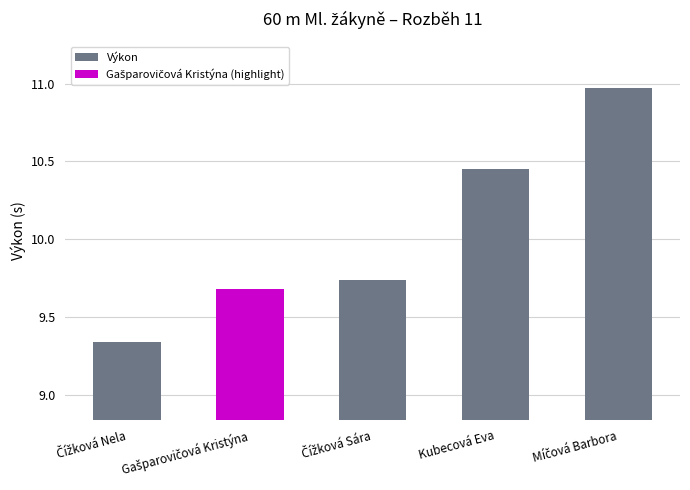

What is the label of the 2nd bar from the right?

Kubecová Eva